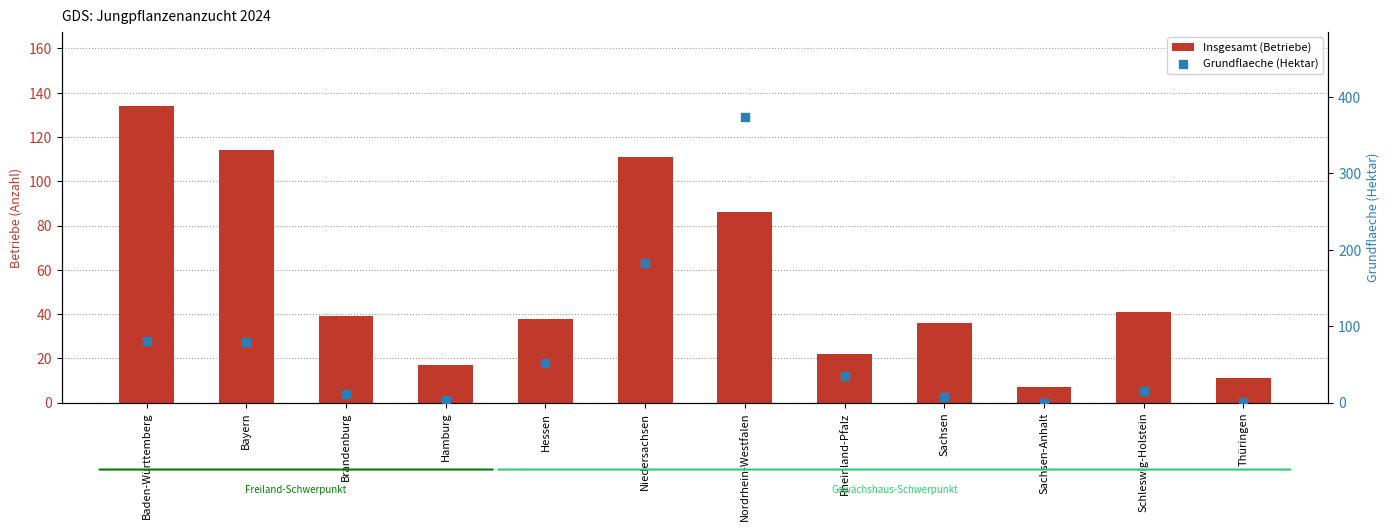

At which category is the sum across all series the highest?

Nordrhein-Westfalen